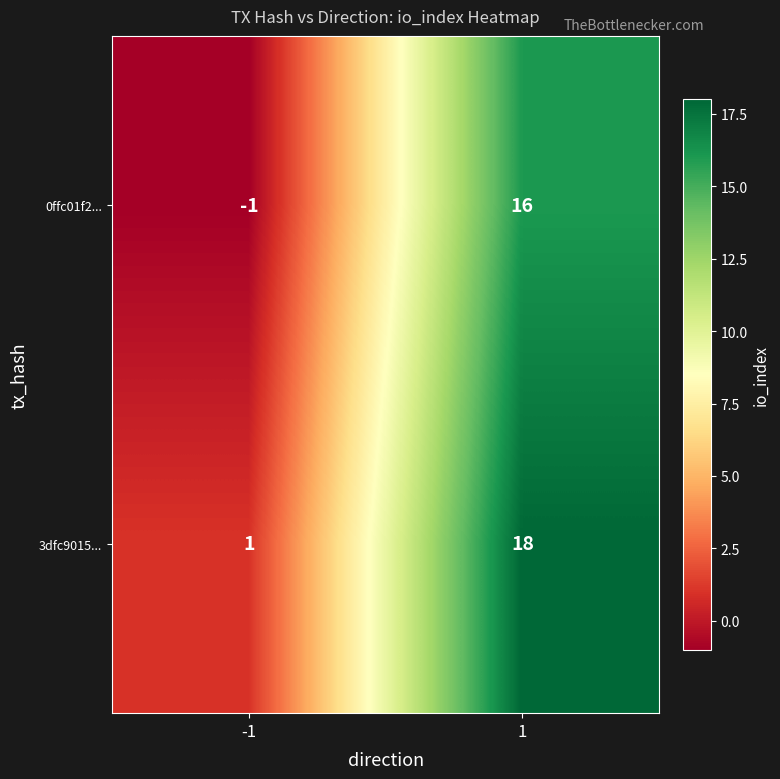

What is the smallest value displayed?

-1